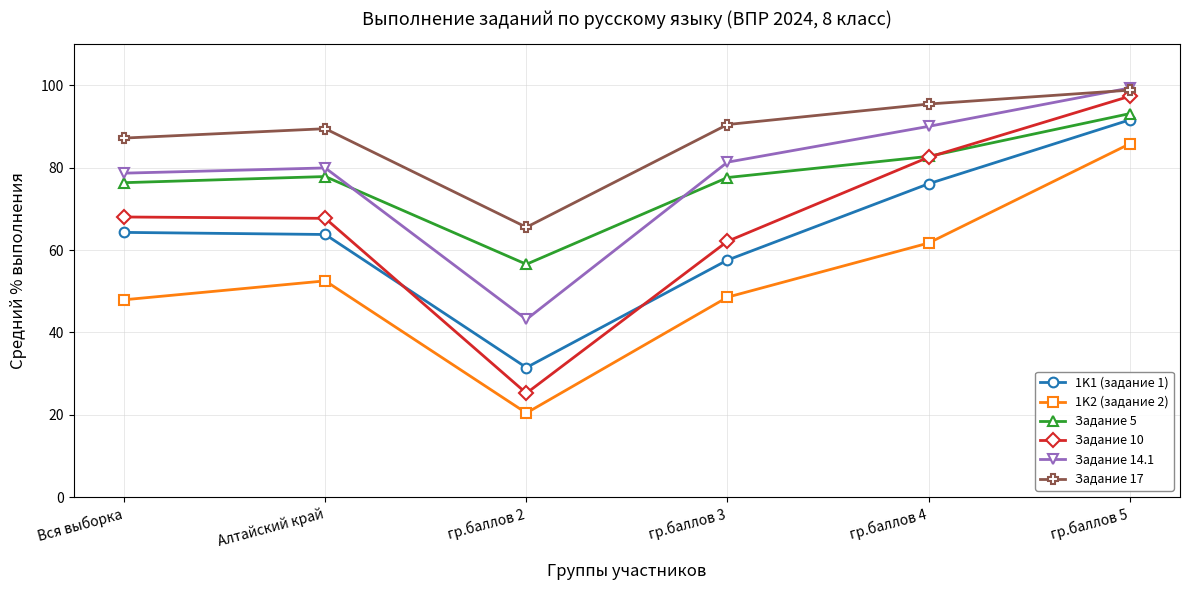

Which category has the highest value across all series?

гр.баллов 5